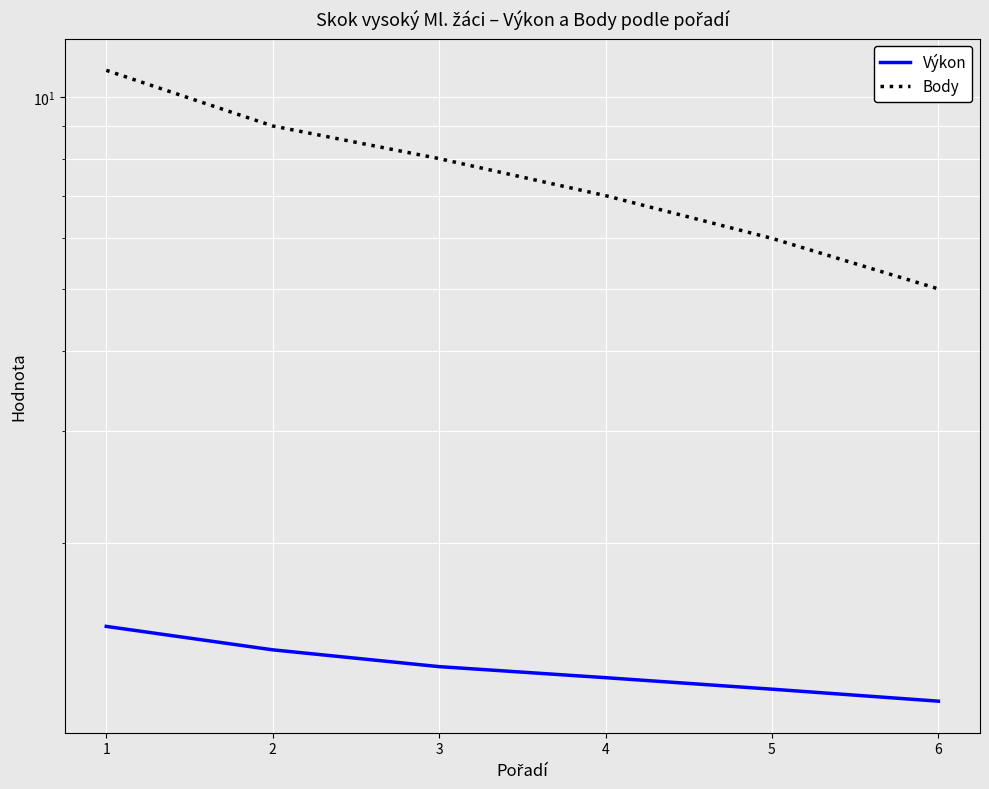

List the series in order of their peak value, lowest first.

Výkon, Body